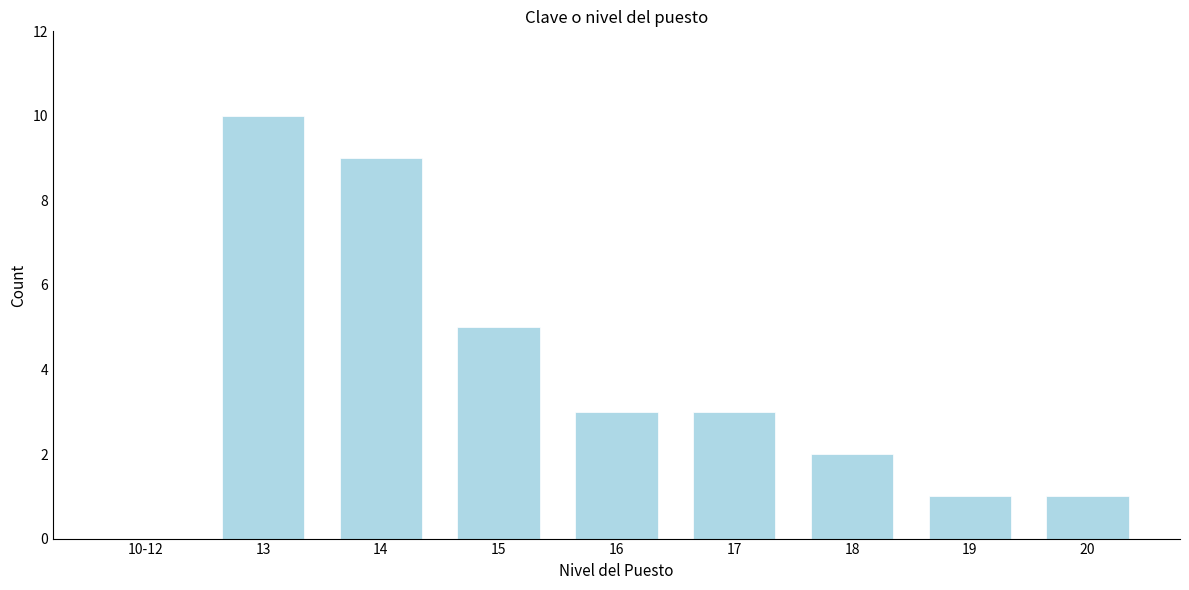

Reading right to left, transcribe all the data shown in this chart.

20=1	19=1	18=2	17=3	16=3	15=5	14=9	13=10	10-12=0